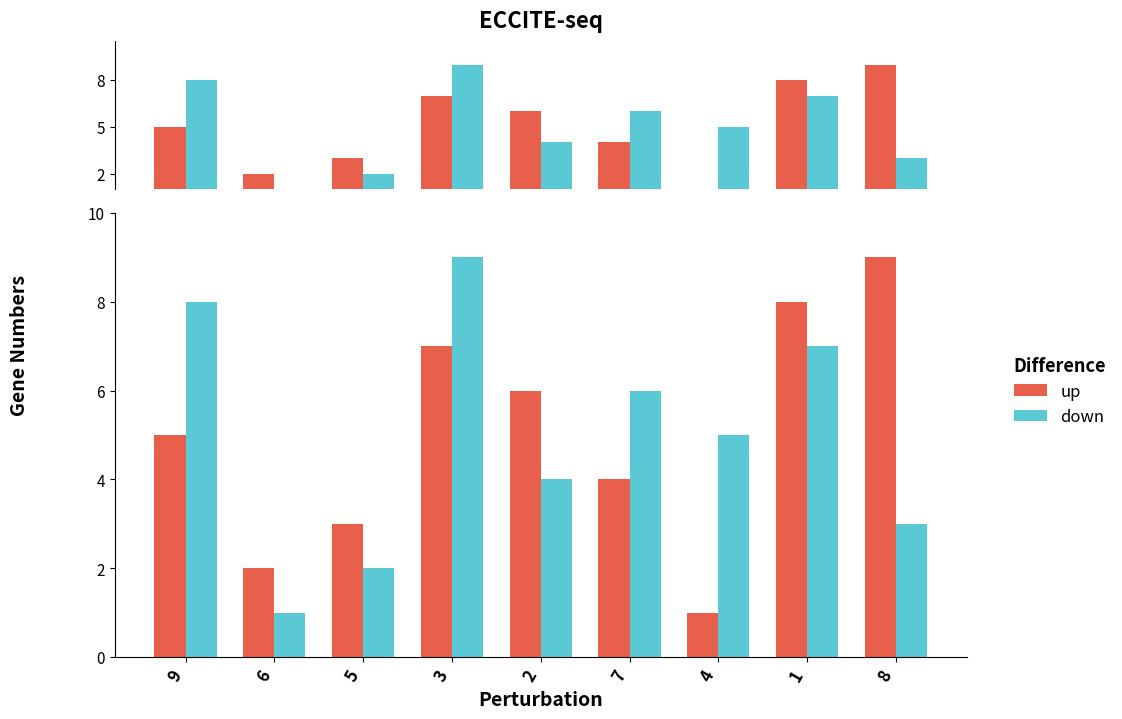

What is the label of the 5th bar from the right?

2